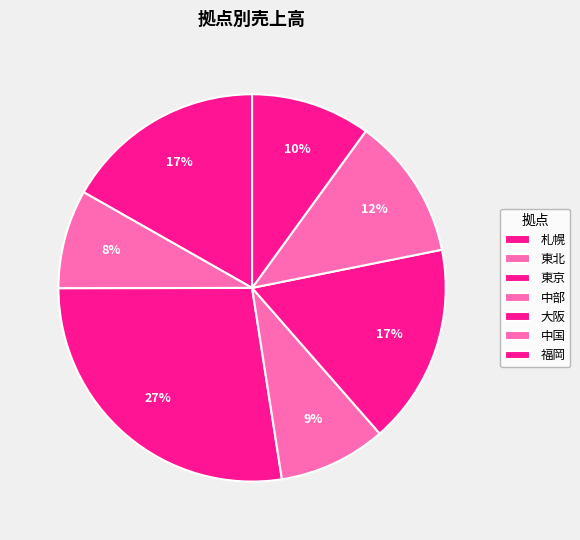

What percentage is the 札幌 slice, to the nearest percent?

17%